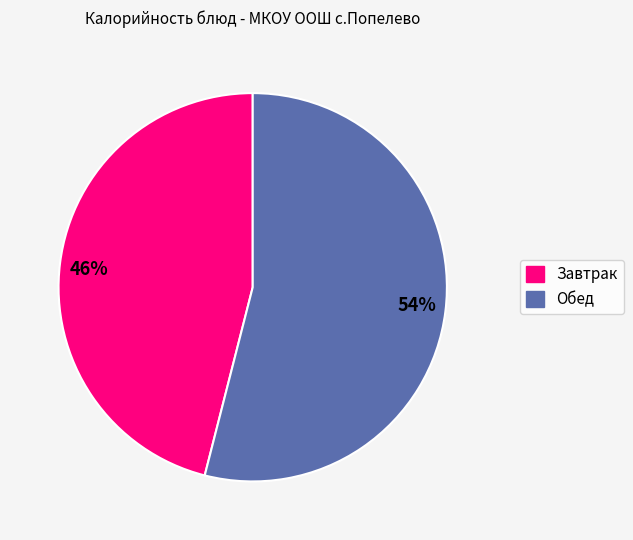

Combined, do Обед and Завтрак account for over 50%?

Yes